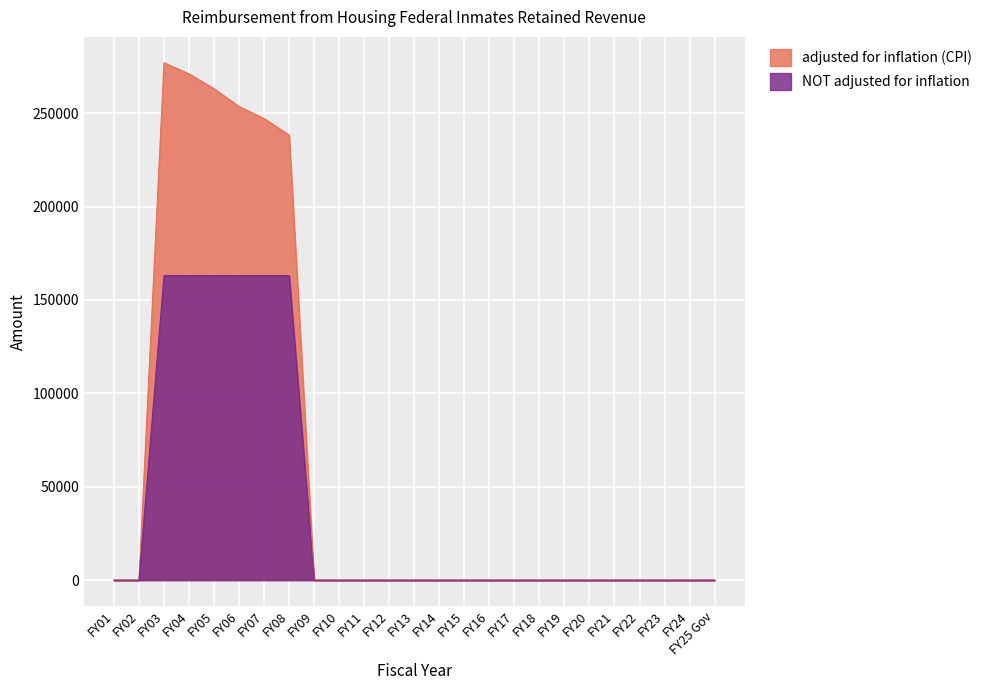

List the series in order of their peak value, highest first.

adjusted for inflation (CPI), NOT adjusted for inflation